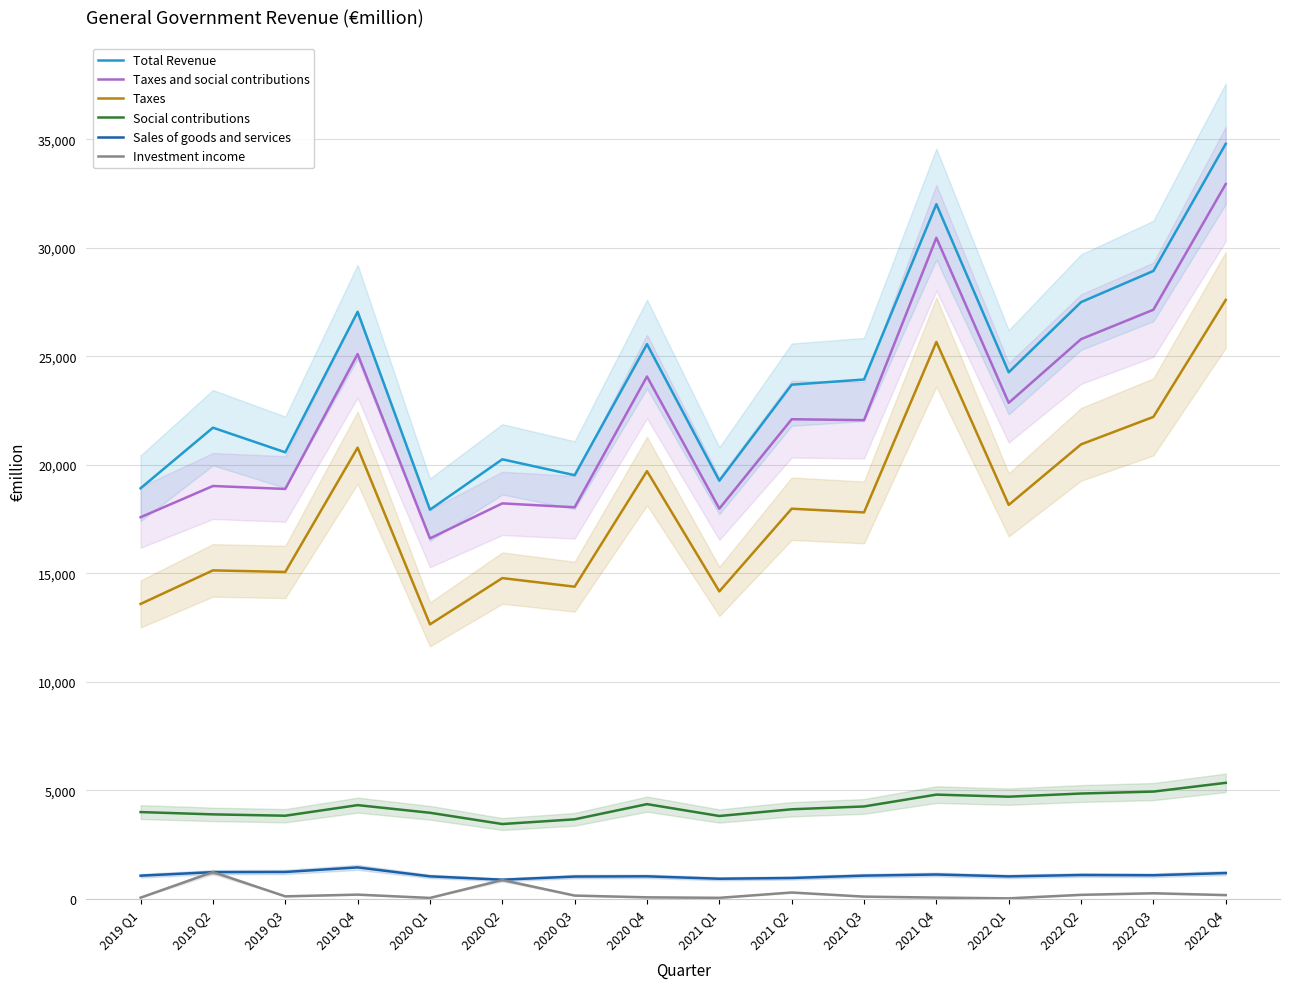

What are all the series names shown in the legend?

Total Revenue, Taxes and social contributions, Taxes, Social contributions, Sales of goods and services, Investment income